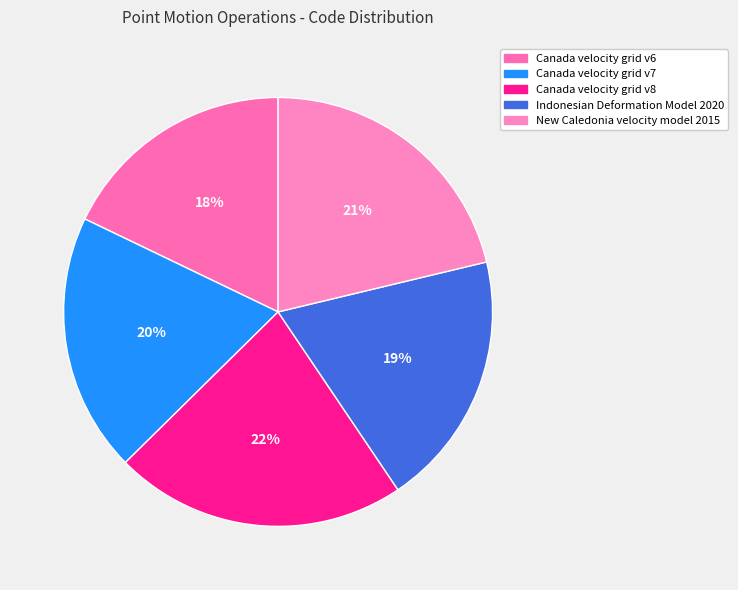

How many slices are in this pie chart?

5